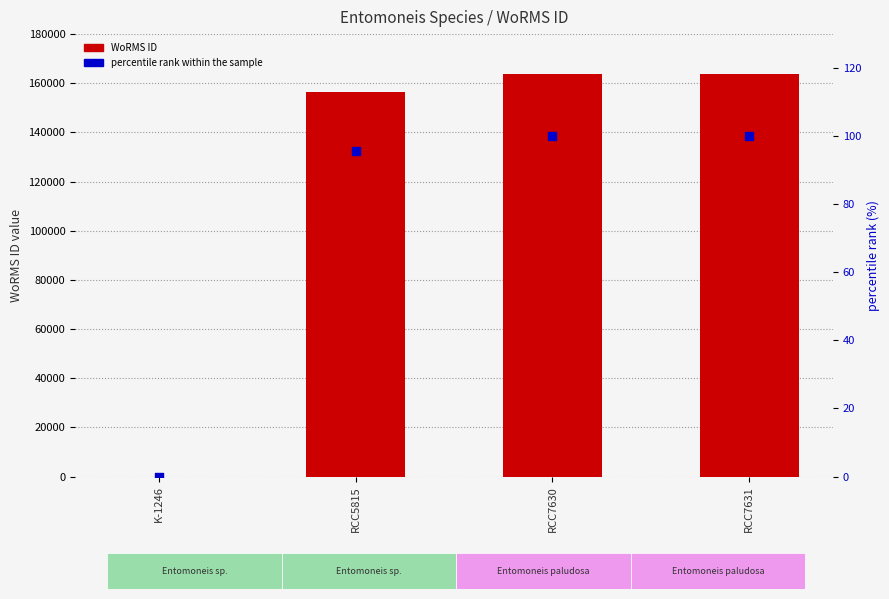

Which series has the widest spread of Y values?

WoRMS ID